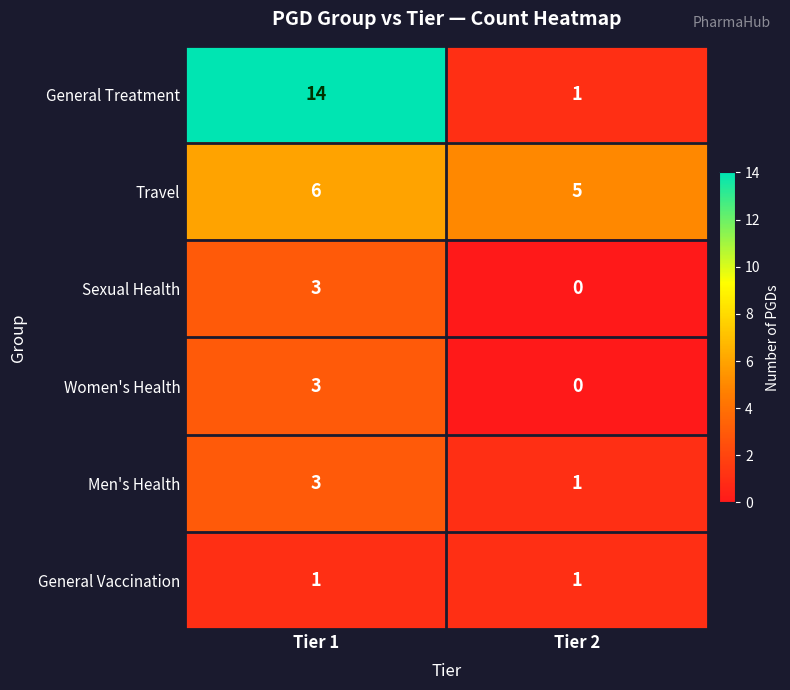

Reading left to right, extract all data points from this chart.

General Treatment: 14	1
Travel: 6	5
Sexual Health: 3	0
Women's Health: 3	0
Men's Health: 3	1
General Vaccination: 1	1